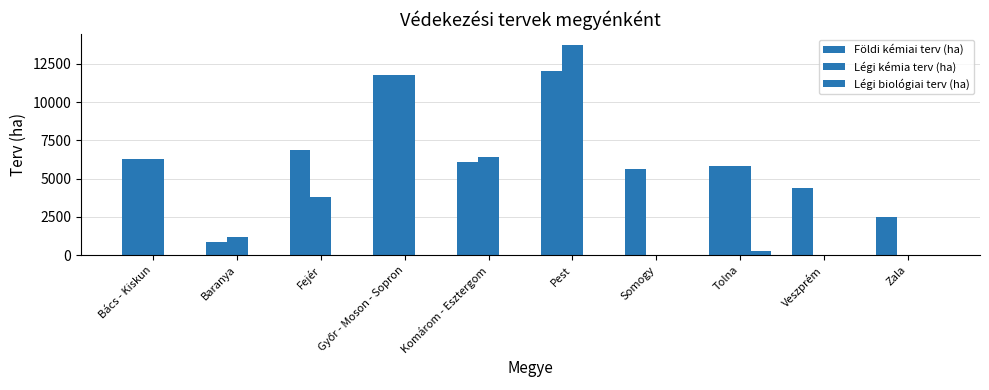

Is it true that Földi kémiai terv (ha) equals 5795 at Tolna?

True